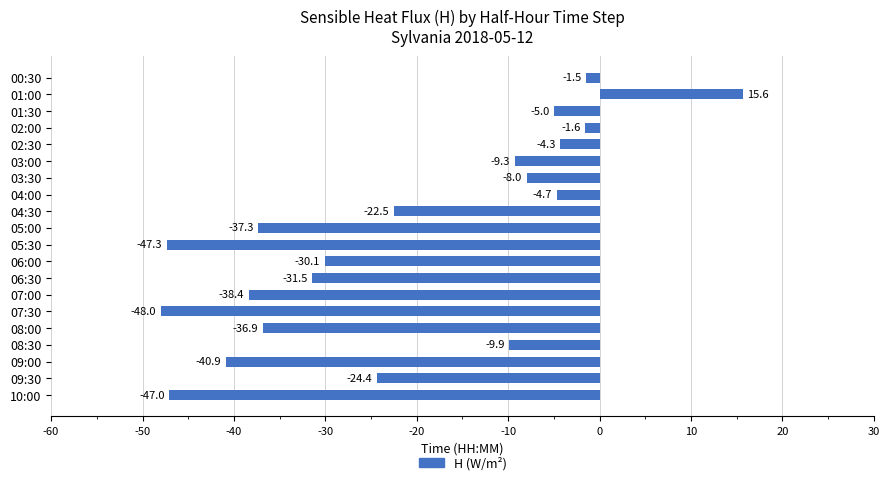

Which has a higher value, 07:00 or 01:00?

01:00